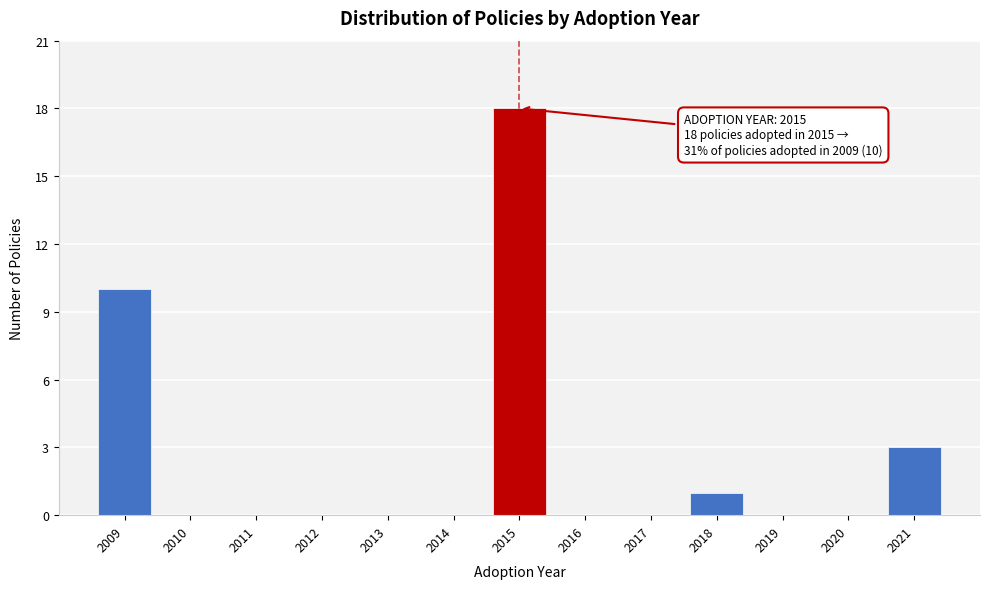

Reading left to right, list all the values displayed in this chart.

2009=10	2010=0	2011=0	2012=0	2013=0	2014=0	2015=18	2016=0	2017=0	2018=1	2019=0	2020=0	2021=3